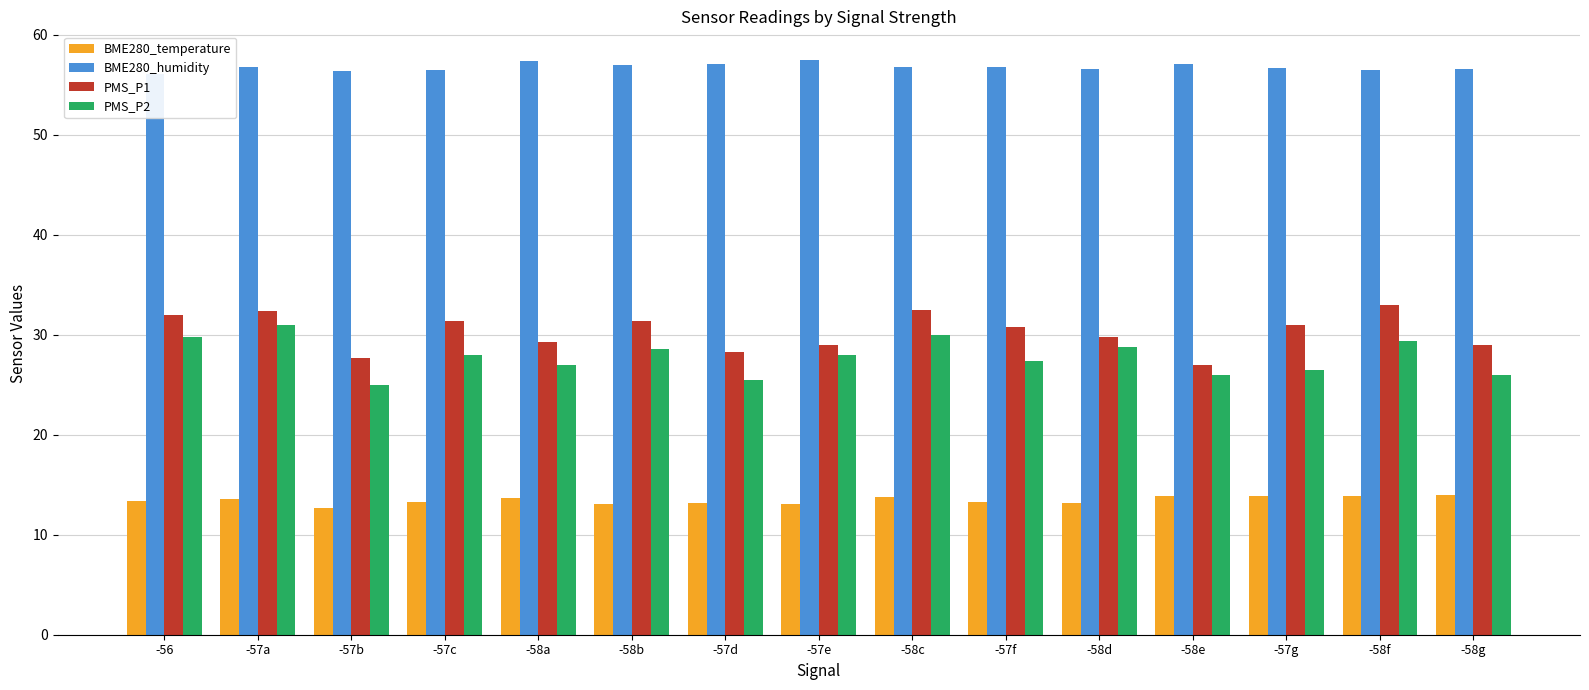

What is the sum of the BME280_temperature values at -58g and -57c?

27.2